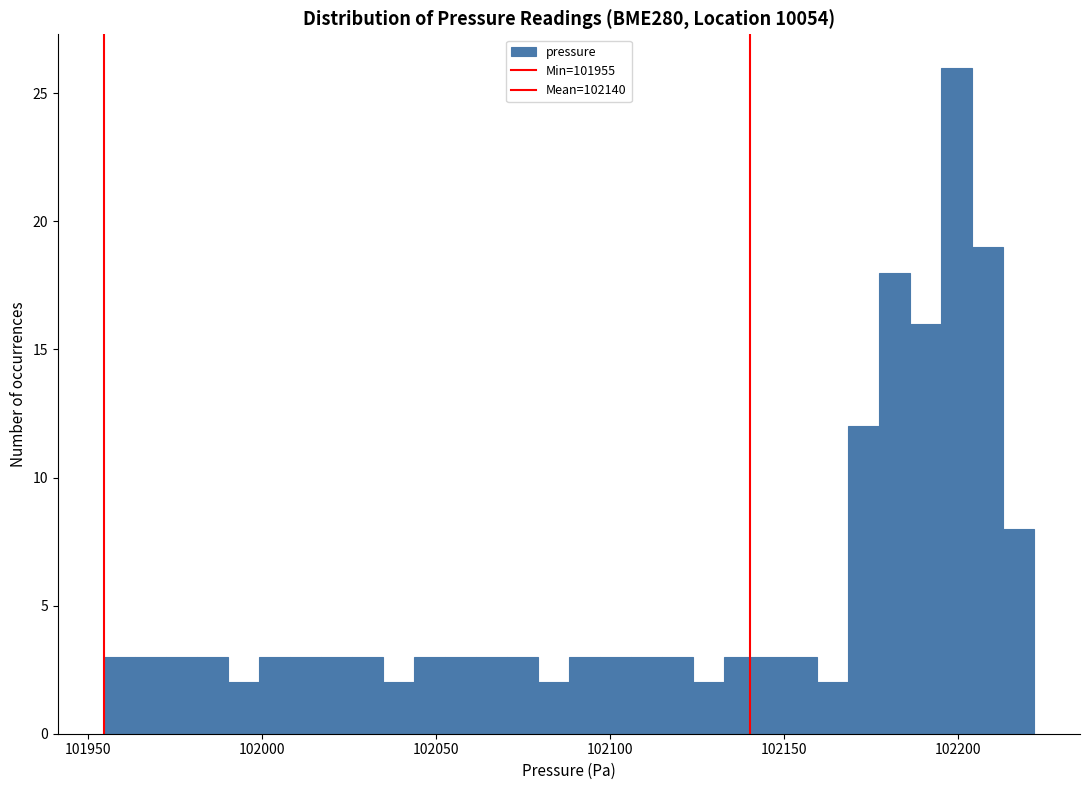

Read against the x-axis, roughly where is the centre of the tallest bar?

102200